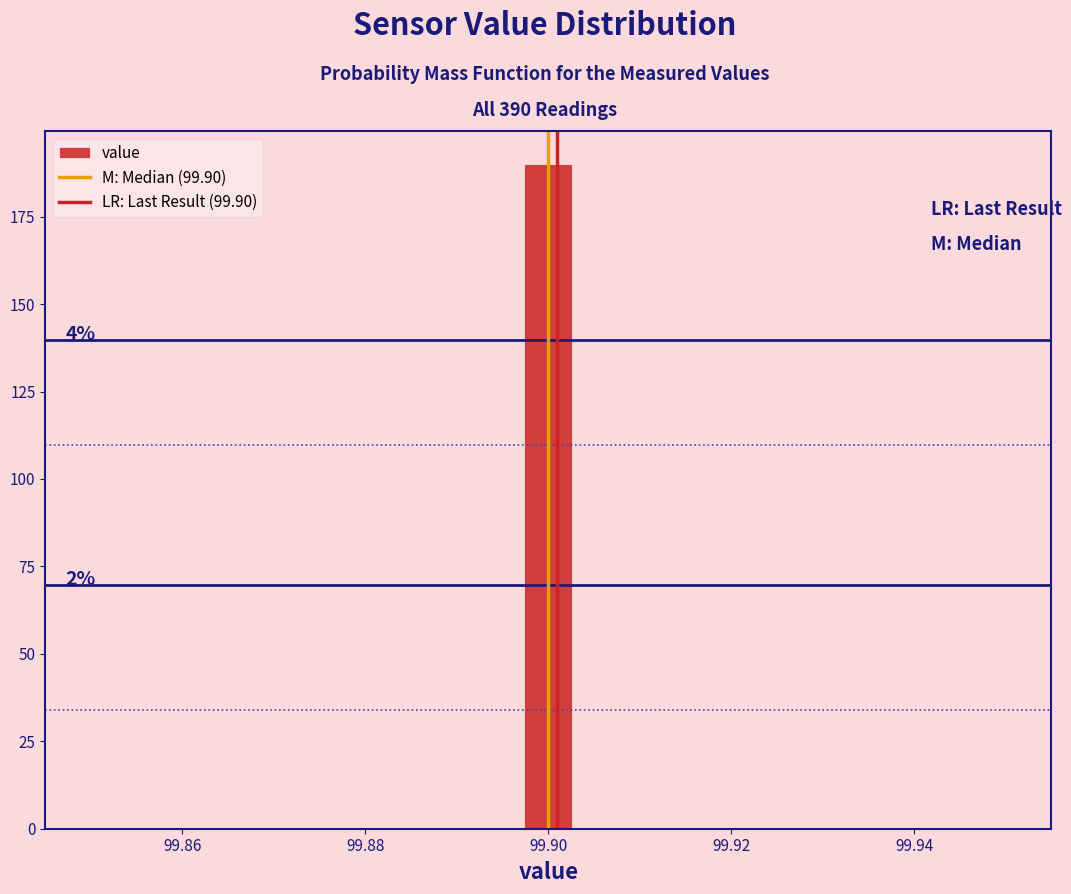

Read against the x-axis, roughly where is the centre of the tallest bar?

99.900